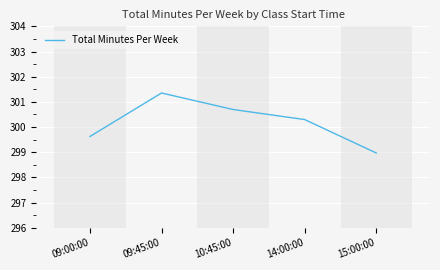

What position from the left is 10:45:00?

3